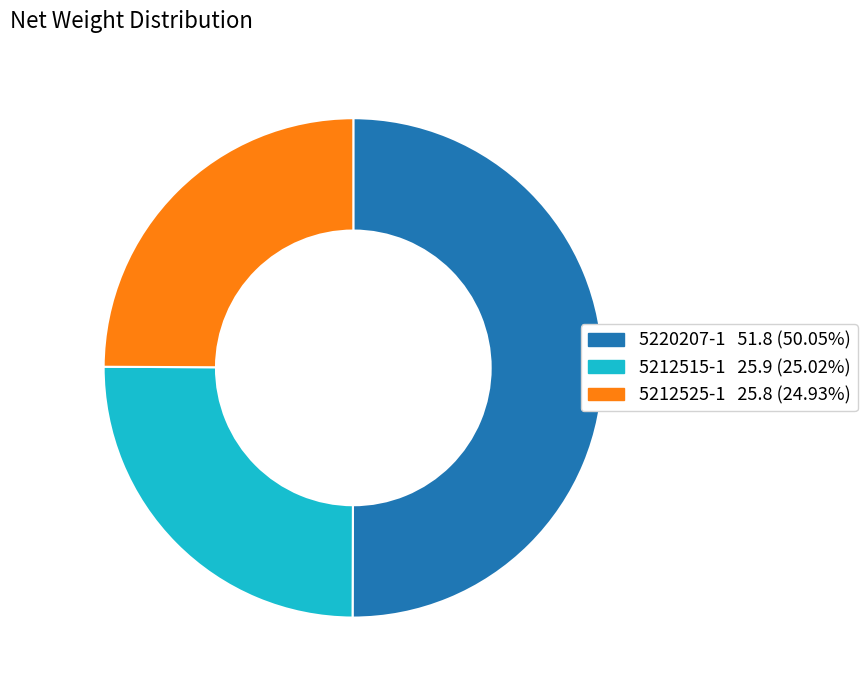

Is the sum of 5220207-1 and 5212515-1 greater than half?

Yes